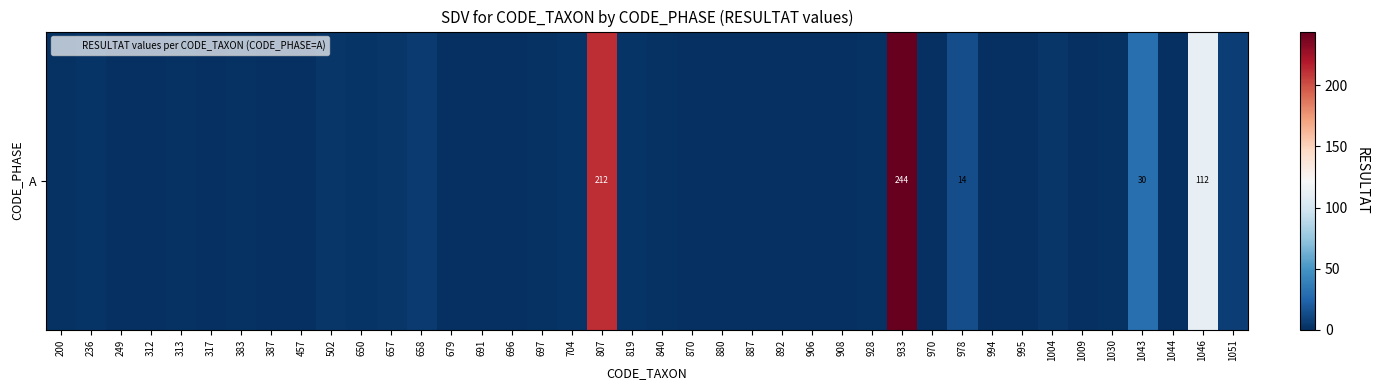

Rank the categories by value from lowest to highest.

249, 312, 317, 387, 457, 679, 691, 696, 870, 880, 887, 892, 906, 908, 970, 994, 995, 1009, 1044, 200, 313, 383, 697, 840, 928, 1030, 236, 650, 704, 819, 502, 657, 1004, 658, 1051, 978, 1043, 1046, 807, 933